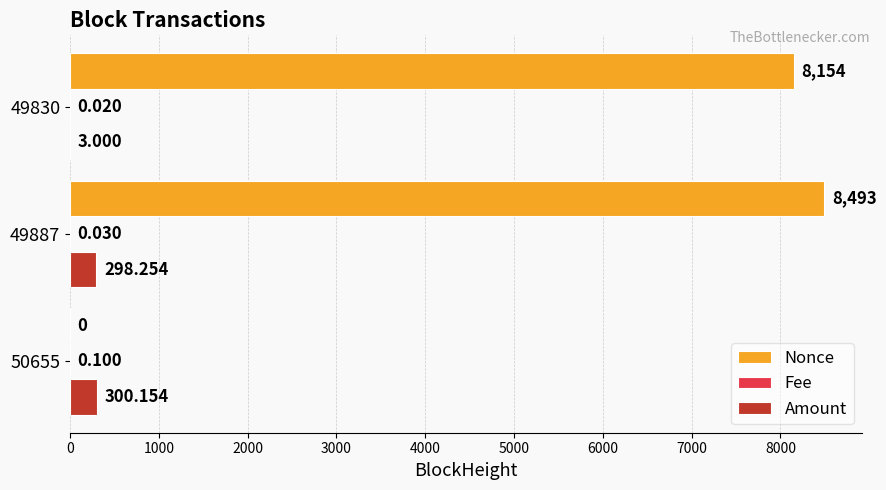

Between 50655 and 49887, which series saw the biggest shift?

Nonce